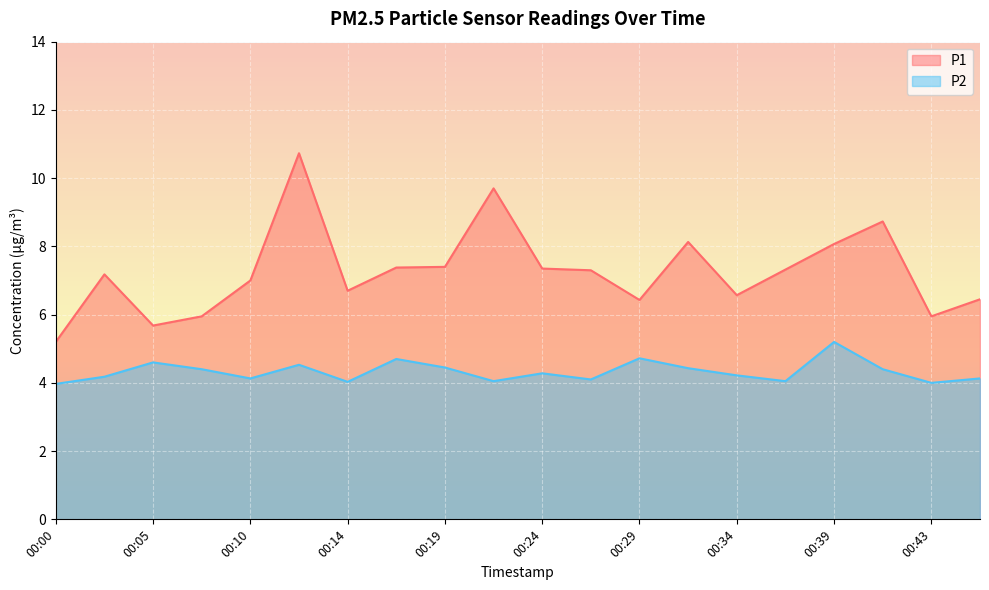

Reading left to right, what are all the values shown in this chart?

P1: 00:00=5.2	00:02=7.2	00:05=5.7	00:07=6.0	00:10=7.0	00:12=10.7	00:14=6.7	00:17=7.4	00:19=7.4	00:22=9.7	00:24=7.3	00:27=7.3	00:29=6.4	00:31=8.1	00:34=6.6	00:36=7.3	00:39=8.1	00:41=8.7	00:43=6.0	00:46=6.5
P2: 00:00=4.0	00:02=4.2	00:05=4.6	00:07=4.4	00:10=4.1	00:12=4.5	00:14=4.0	00:17=4.7	00:19=4.5	00:22=4.0	00:24=4.3	00:27=4.1	00:29=4.7	00:31=4.4	00:34=4.2	00:36=4.0	00:39=5.2	00:41=4.4	00:43=4.0	00:46=4.1